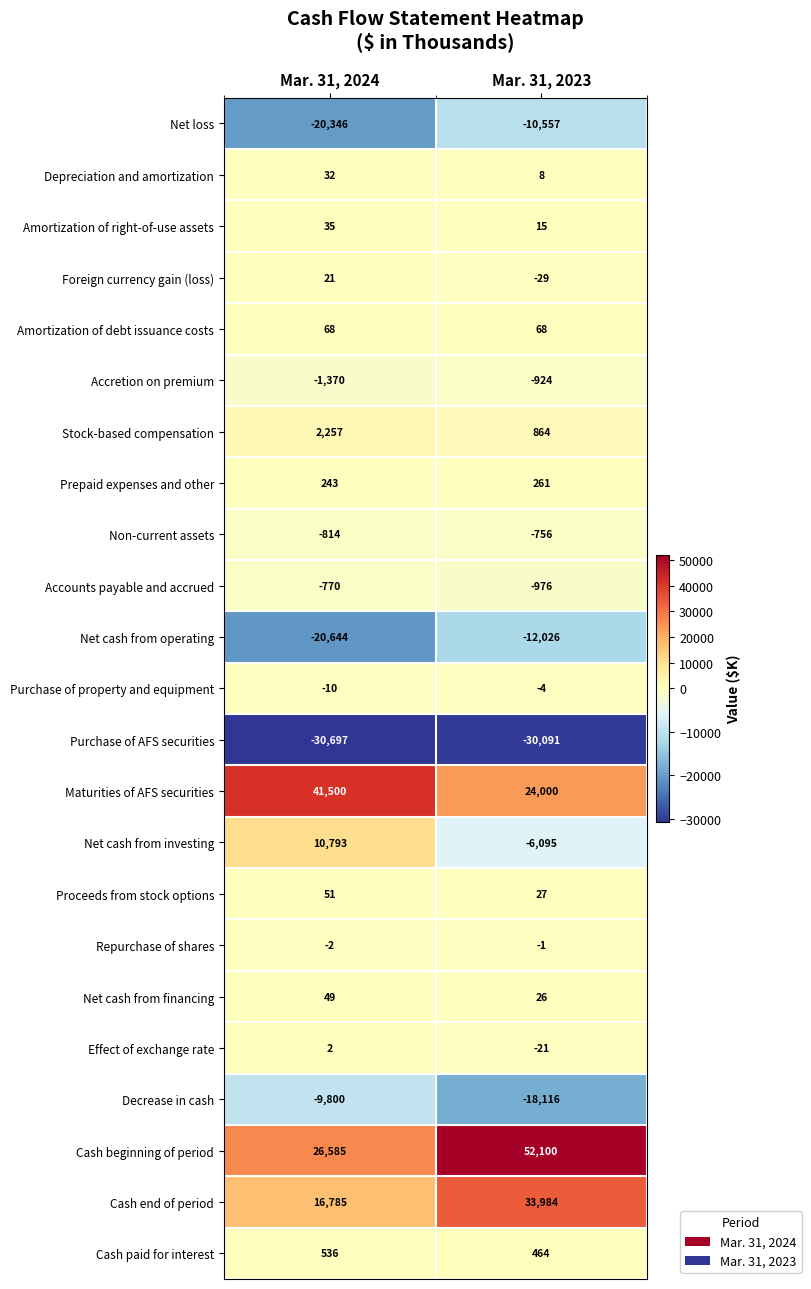

At which category does the chart reach its peak across all series?

Mar. 31, 2023